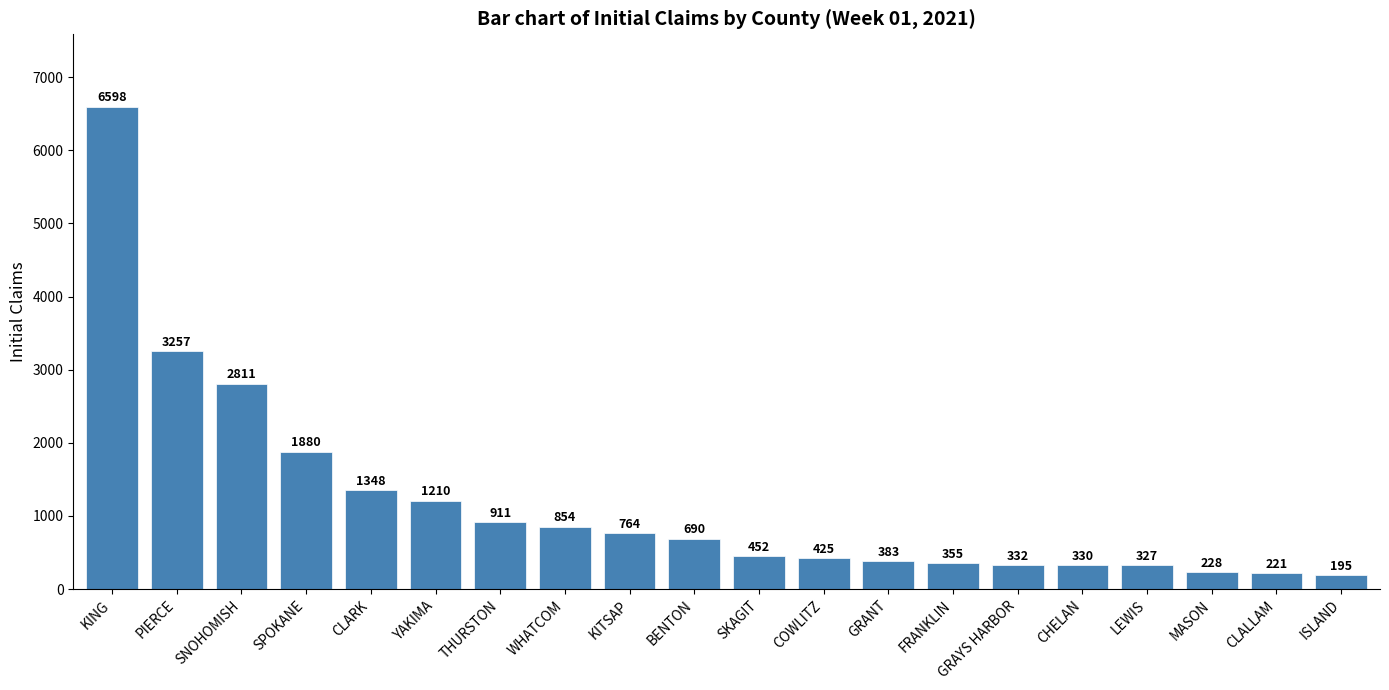

What position from the right is SNOHOMISH?

18